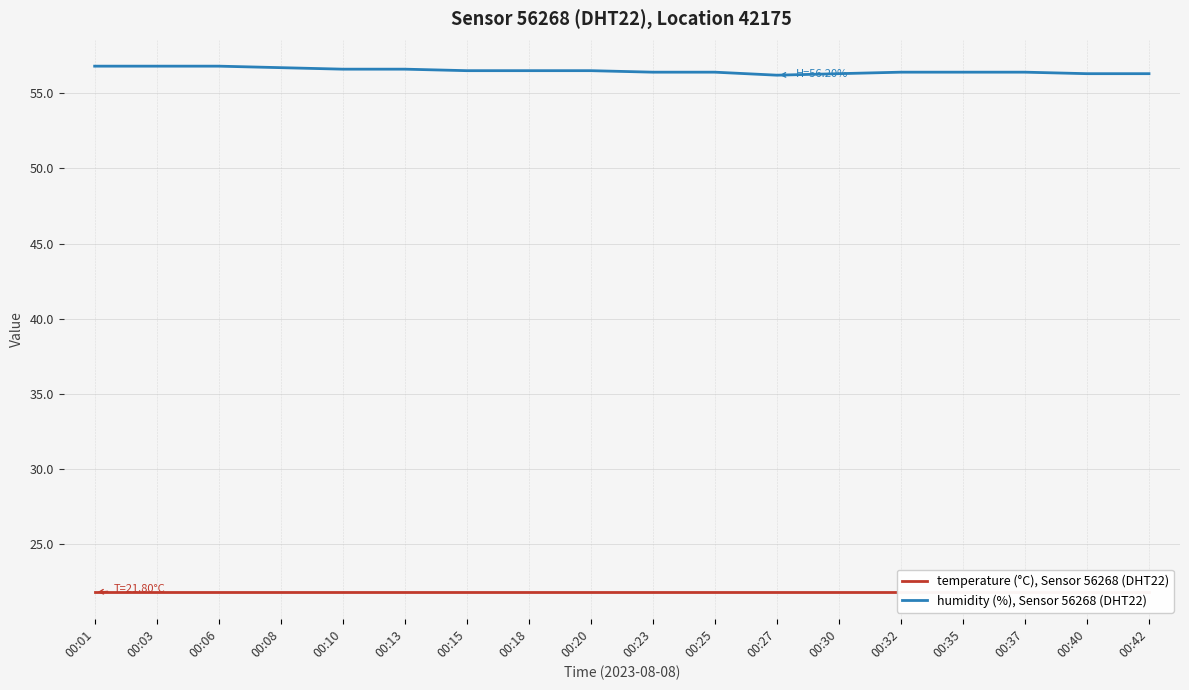

How many series are shown in this chart?

2